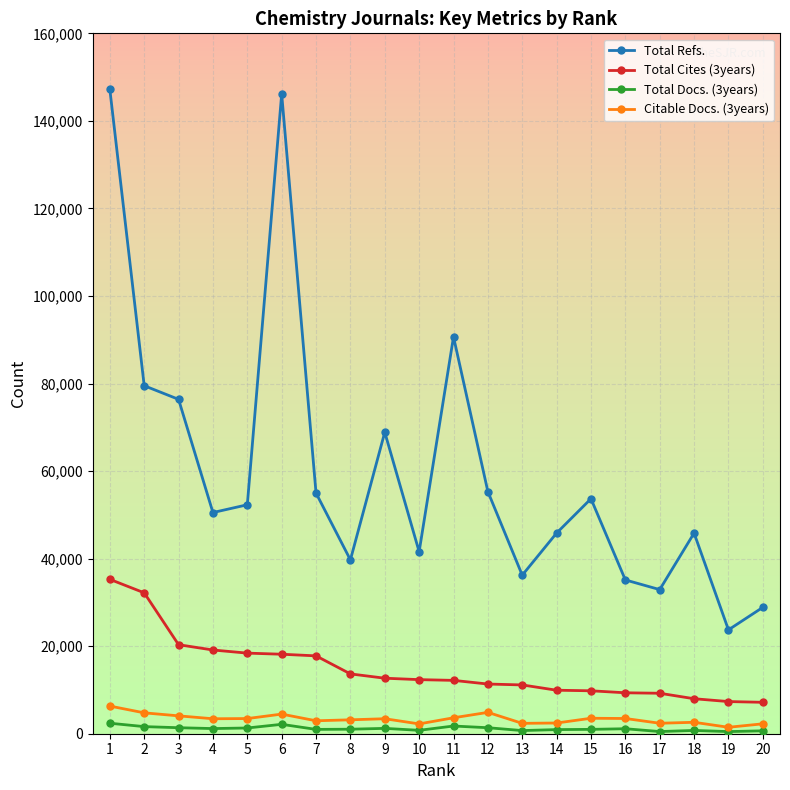

What is the minimum value shown in the chart?

487